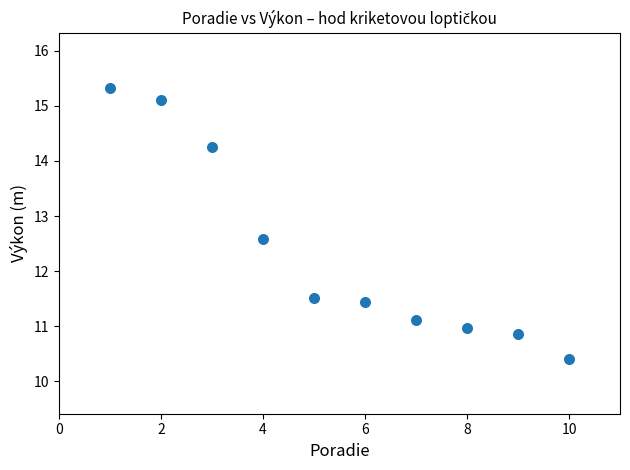

What is the range of X values (max minus min)?

9.0